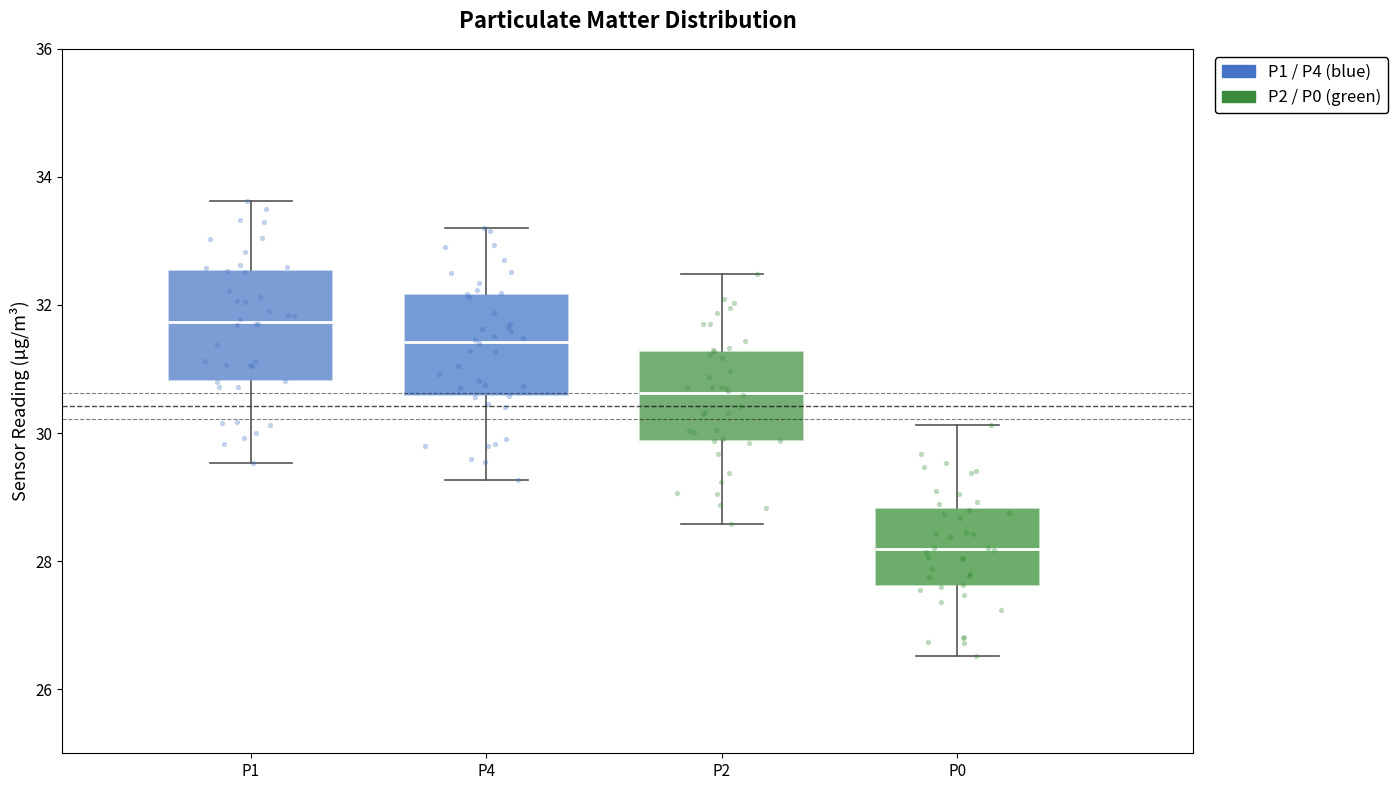

Which box's median line is the lowest?

P0